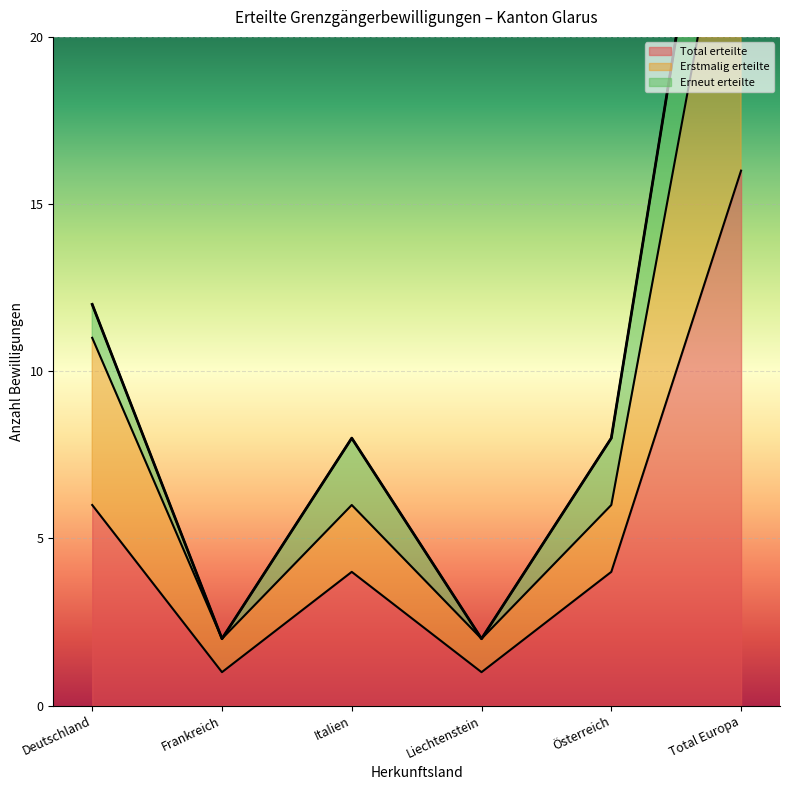

Rank the categories by Erstmalig erteilte value from lowest to highest.

Frankreich, Liechtenstein, Italien, Österreich, Deutschland, Total Europa